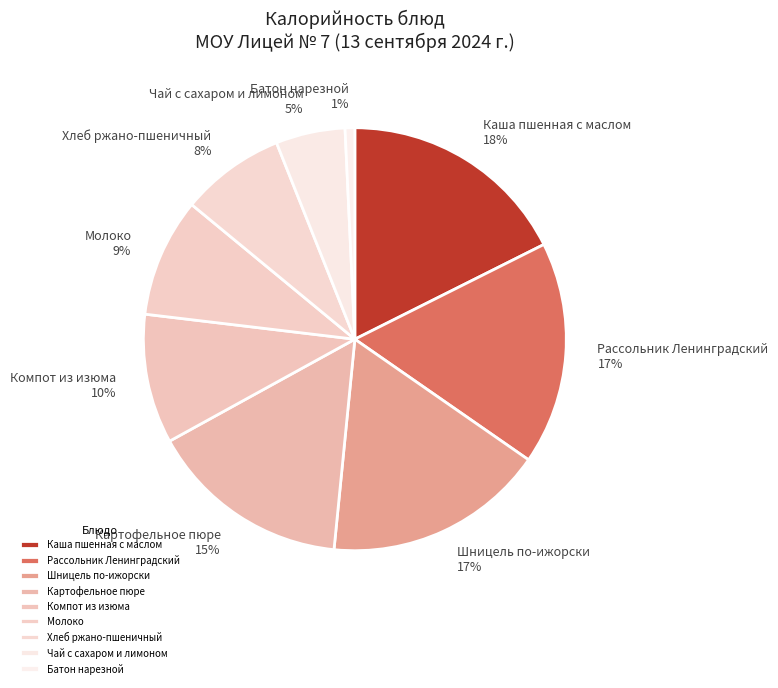

What is the largest slice in the pie chart?

Каша пшенная с маслом